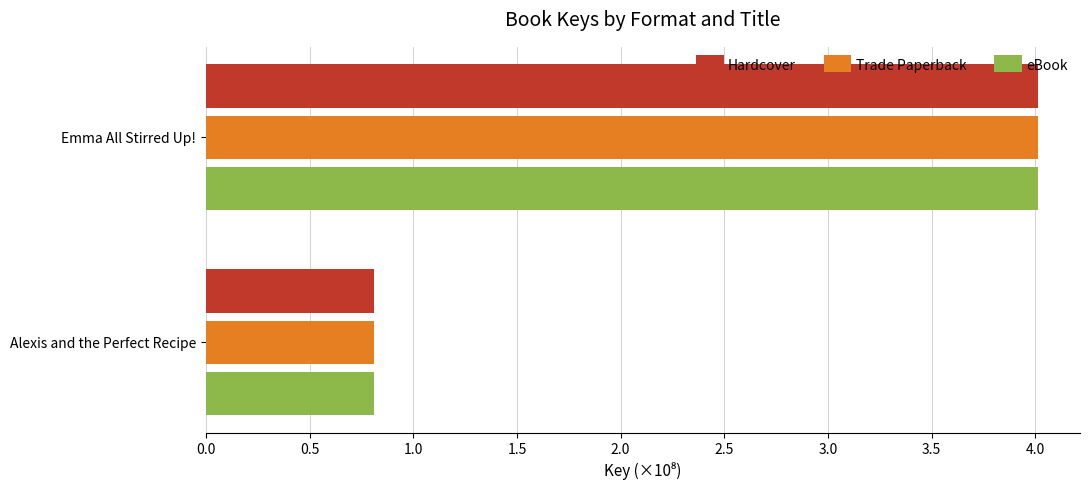

What is the highest value of the Trade Paperback series?

4.0